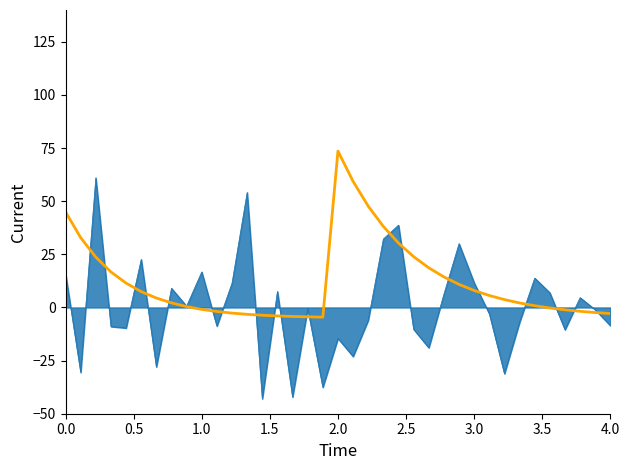

What is the minimum value shown in the chart?

-43.0